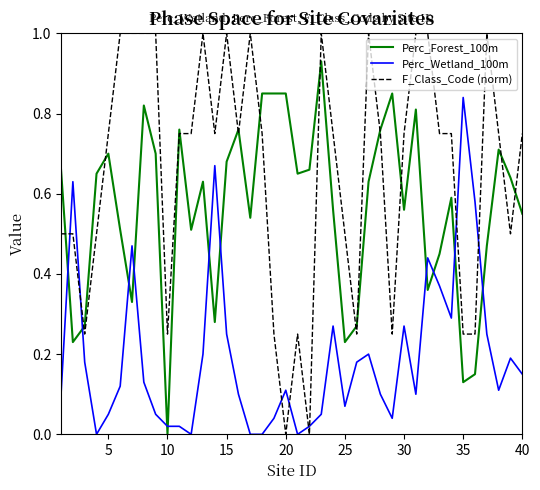

What are all the series names shown in the legend?

Perc_Forest_100m, Perc_Wetland_100m, F_Class_Code (norm)